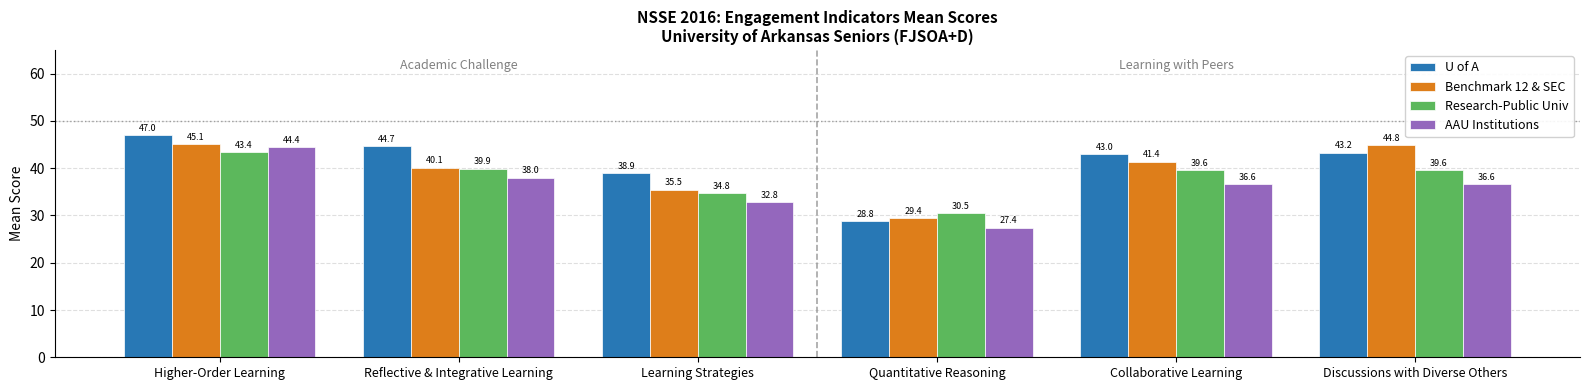

What are all the series names shown in the legend?

U of A, Benchmark 12 & SEC, Research-Public Univ, AAU Institutions